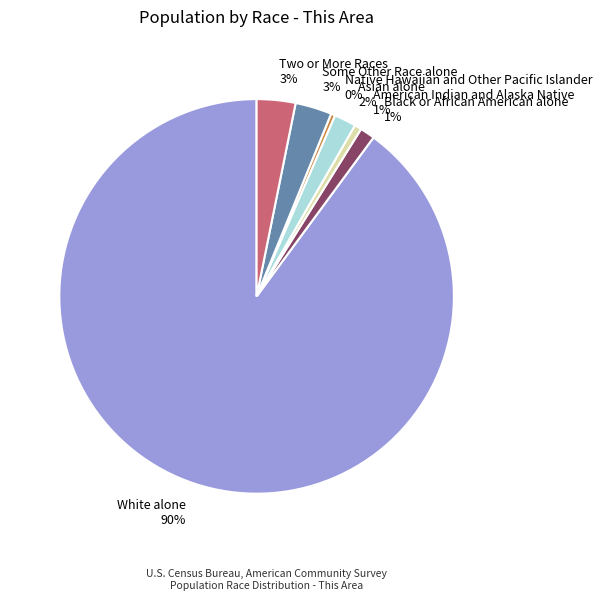

Is there any slice that represents more than half of the pie?

Yes